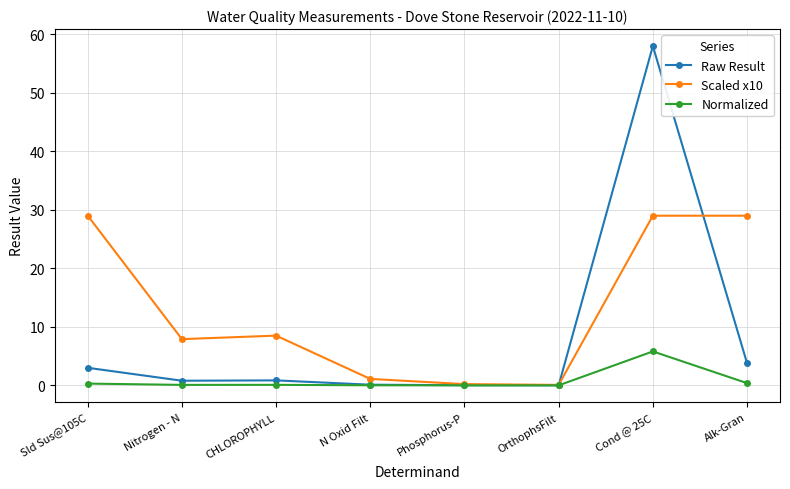

Does the chart display data point markers on the line(s)?

Yes